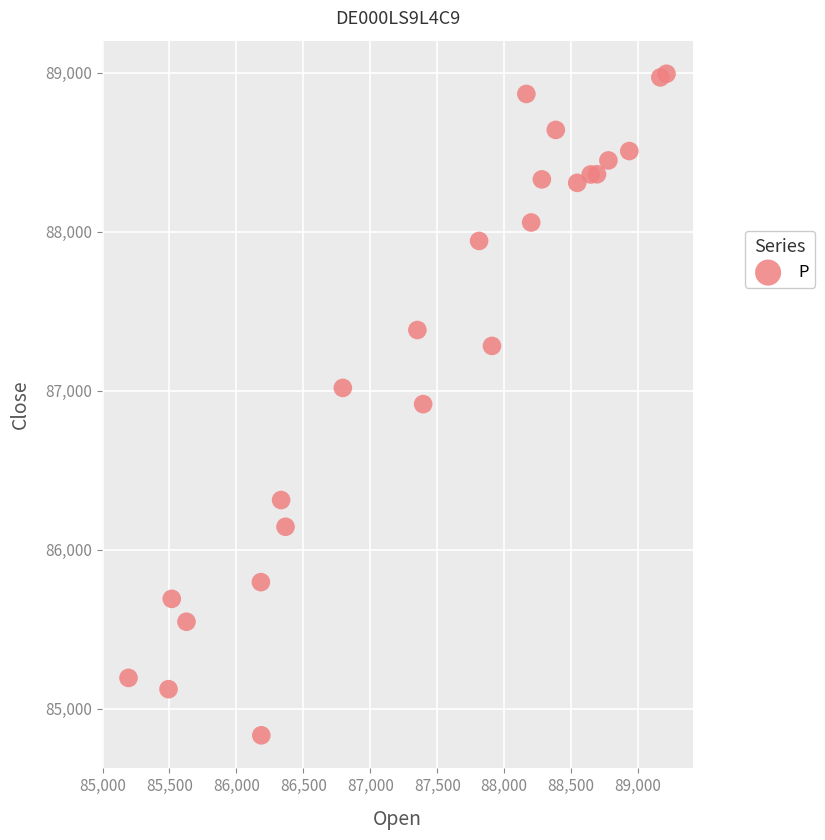

What is the range of X values (max minus min)?

4019